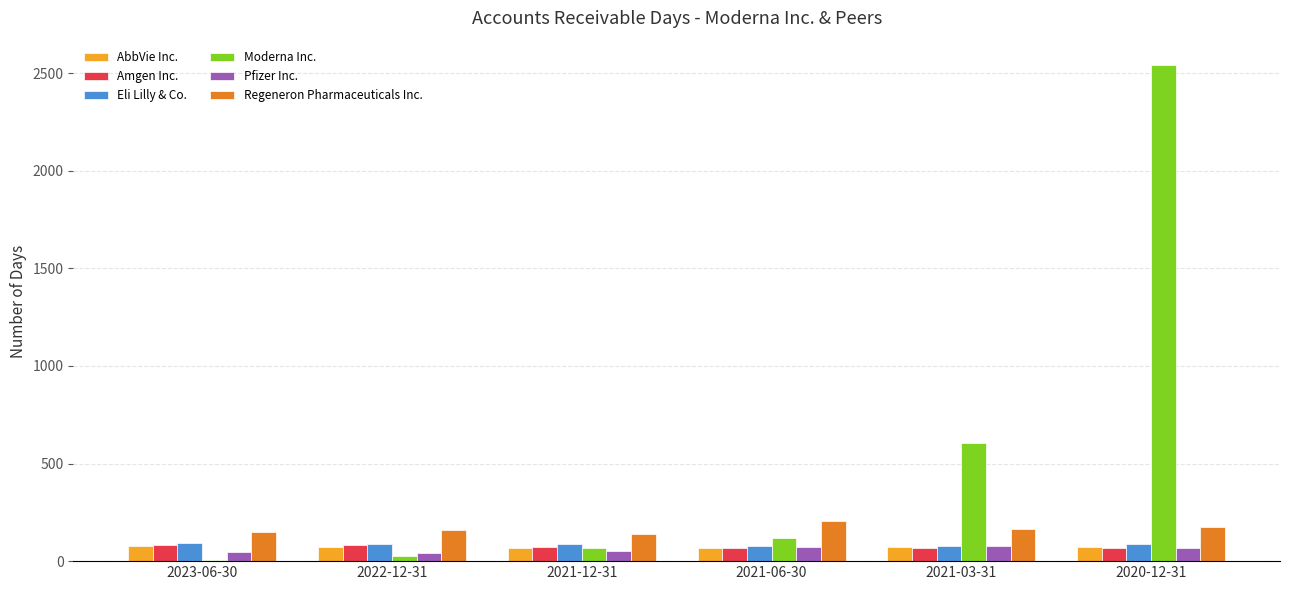

What is the difference between the maximum and minimum values in the Amgen Inc. series?

17